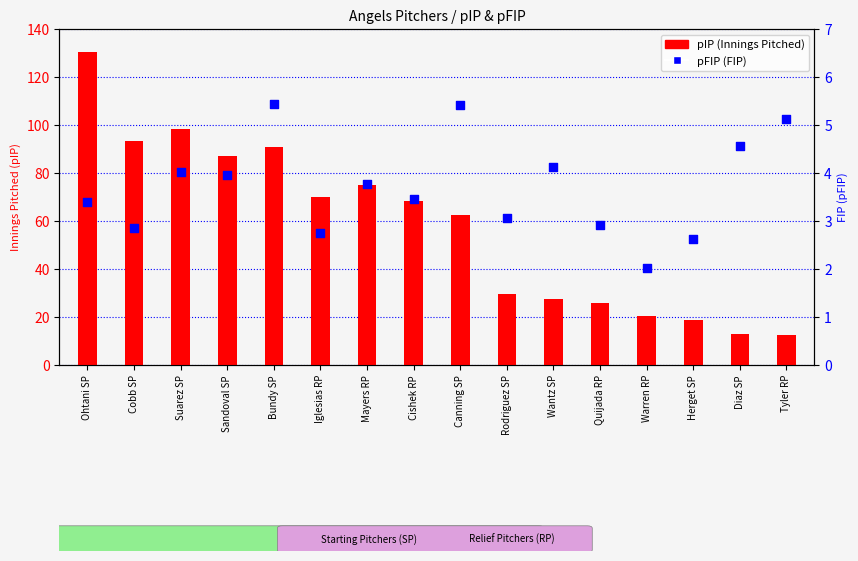

Which series has the largest Y range (max minus min)?

pIP